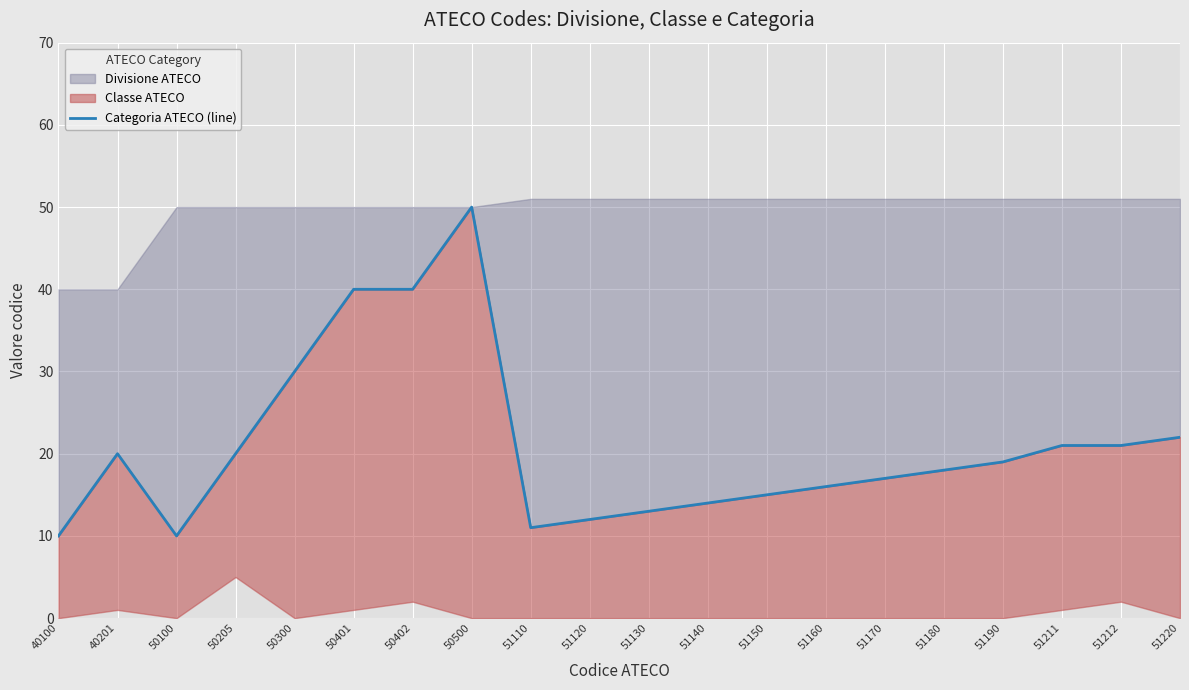

Which label corresponds to the largest value in the chart?

50500